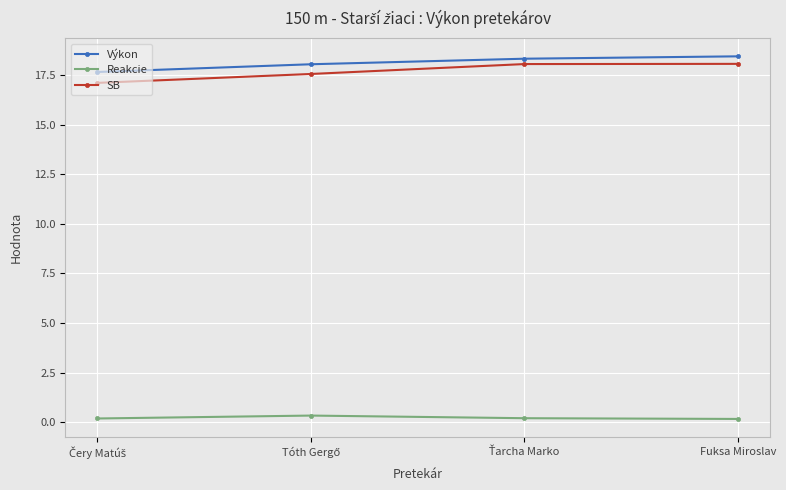

What is the highest value of the SB series?

18.1